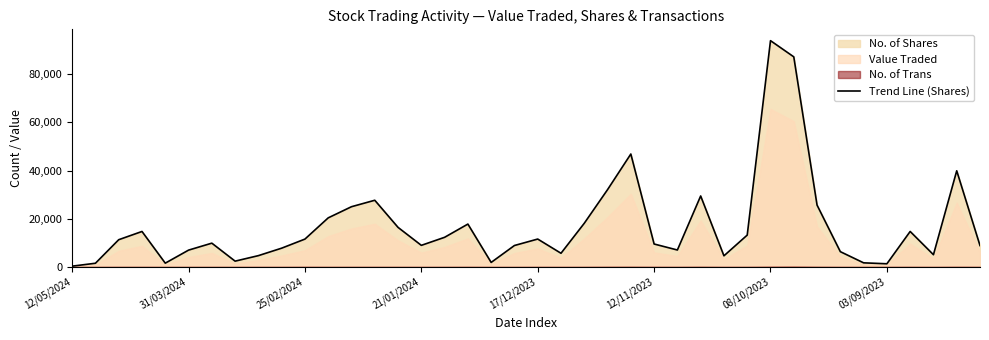

What is the smallest value displayed?

352